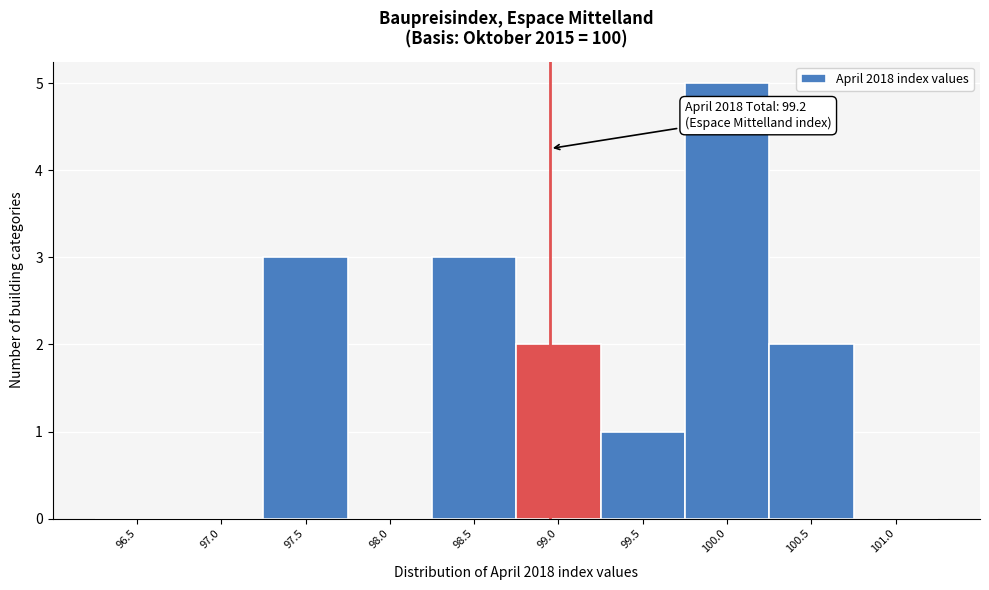

Reading left to right, list all the values displayed in this chart.

96.5=0	97.0=0	97.5=3	98.0=0	98.5=3	99.0=2	99.5=1	100.0=5	100.5=2	101.0=0